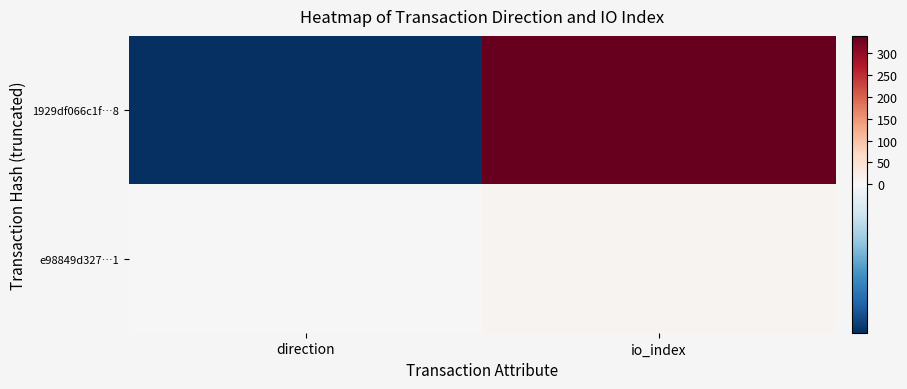

Between direction and io_index, which series saw the biggest shift?

1929df066c1f…8